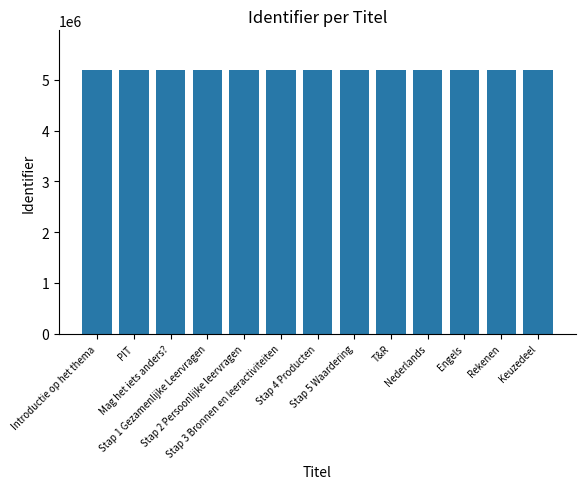

Count the number of data series in this chart.

1